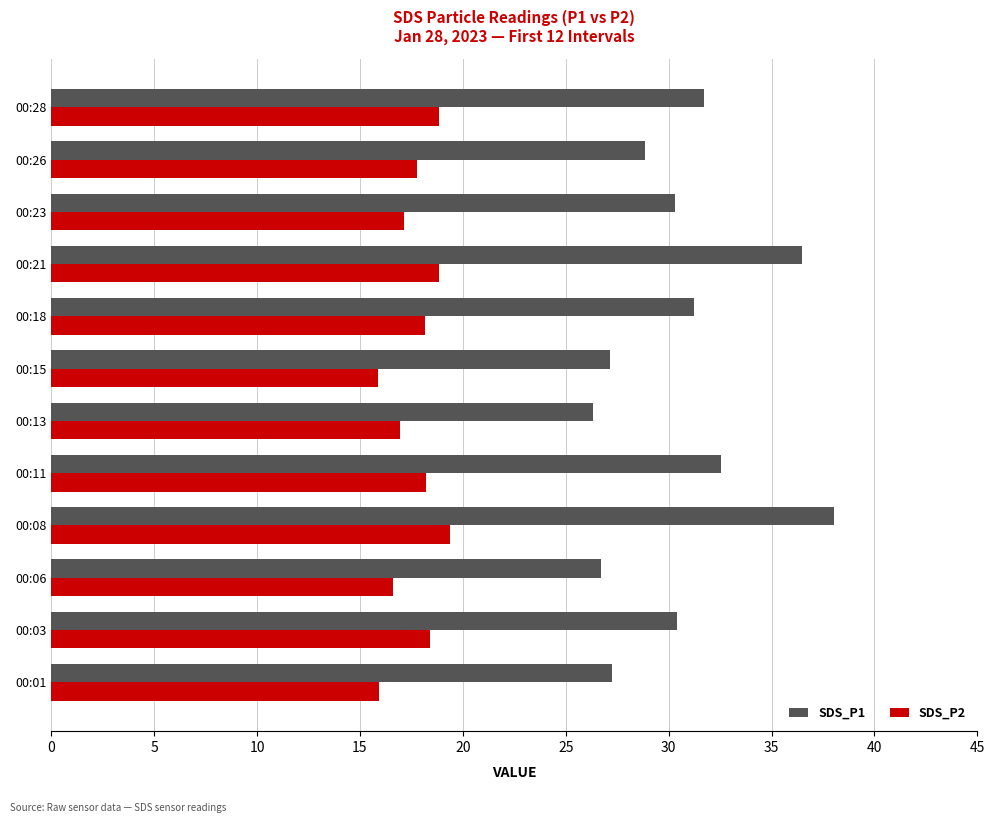

At 00:21, list the series in order from smallest to largest.

SDS_P2, SDS_P1